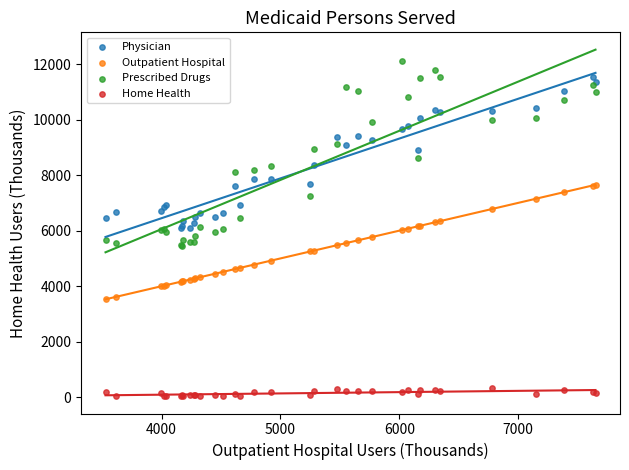

What are all the series names shown in the legend?

Physician, Outpatient Hospital, Prescribed Drugs, Home Health